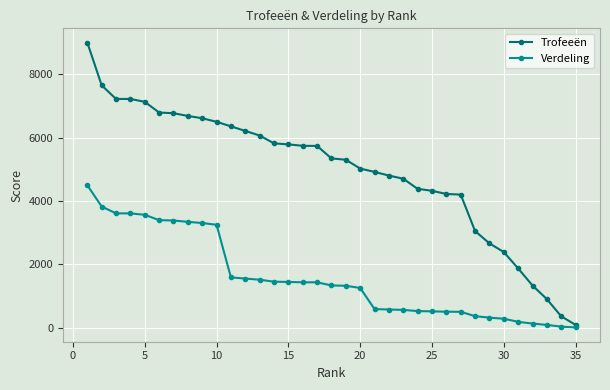

Is this an area chart (filled region under the line)?

No